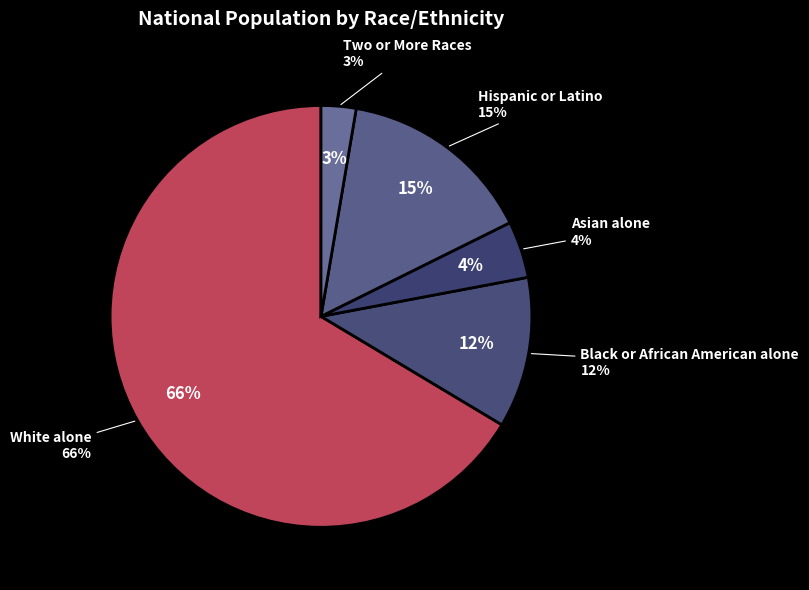

Rank the categories by value from highest to lowest.

White alone, Hispanic or Latino, Black or African American alone, Asian alone, Two or More Races